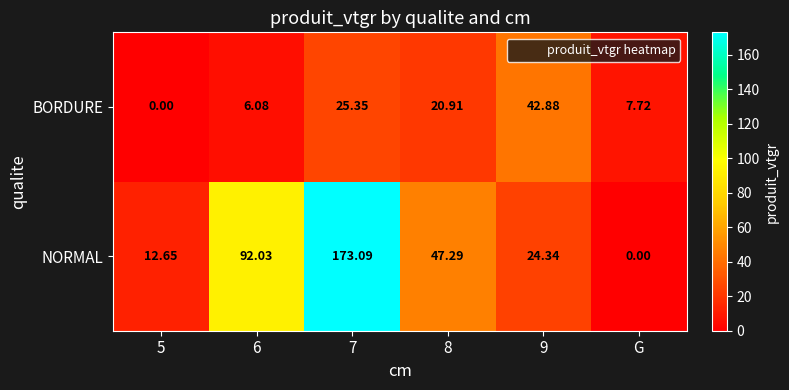

Which series has the widest spread of values?

NORMAL